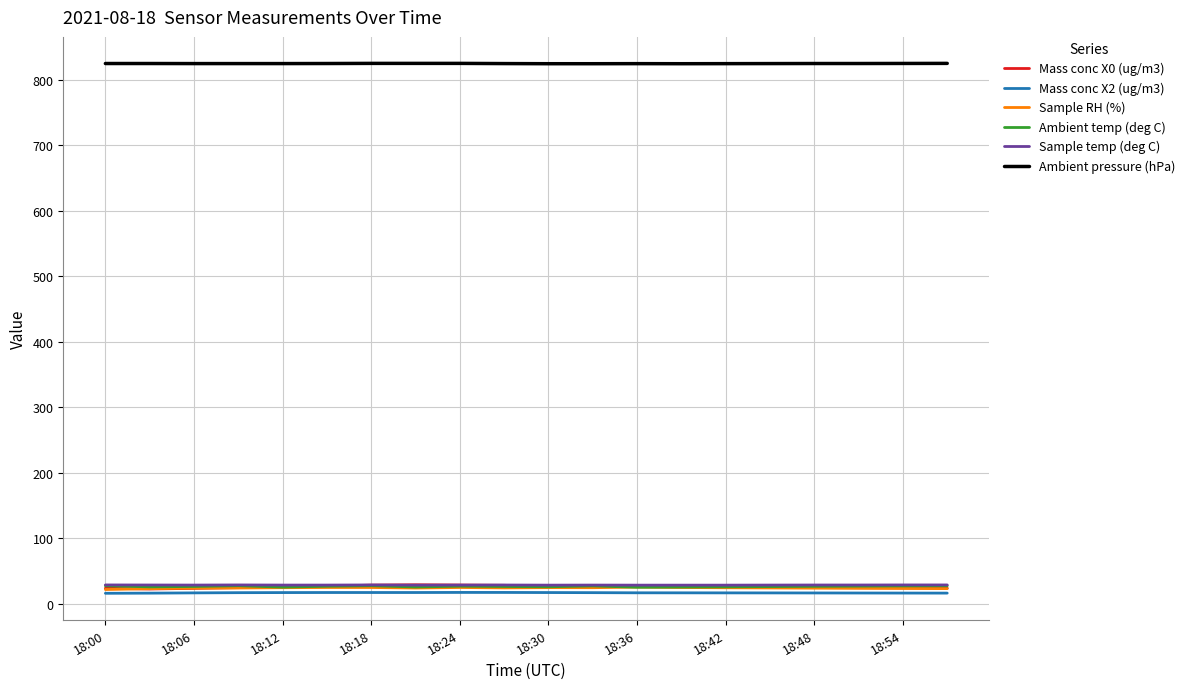

True or false: Ambient pressure (hPa) and Ambient temp (deg C) cross at least once.

False